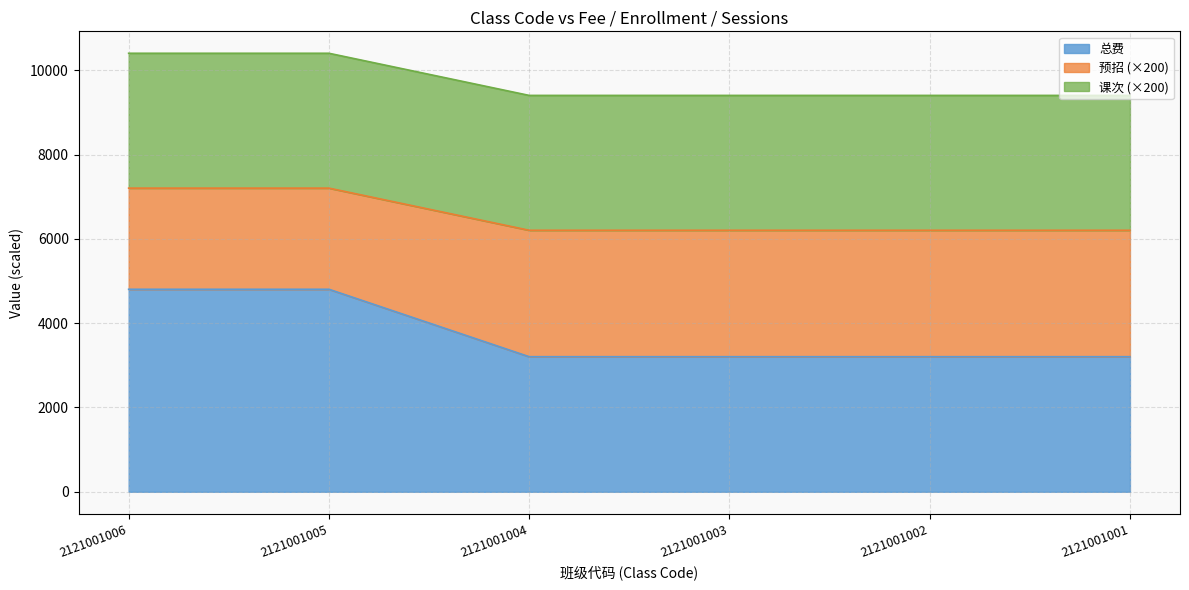

What is the lowest value of the 总费 series?

3205